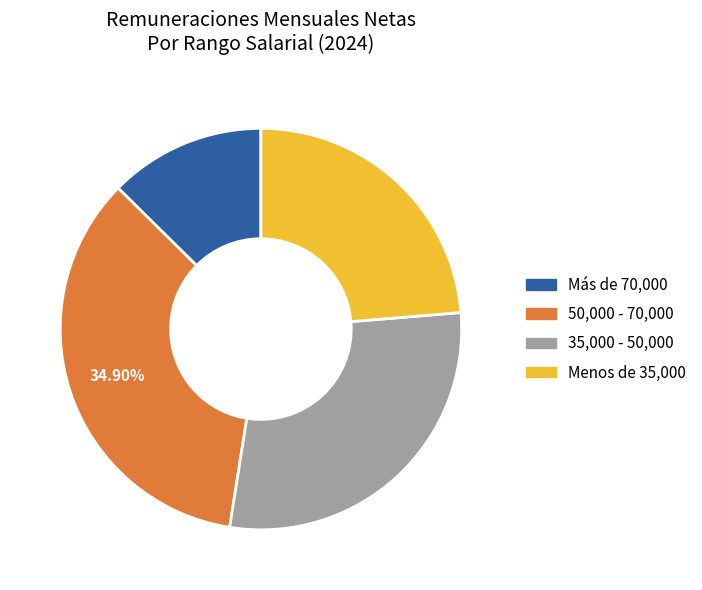

Is there a majority slice in this chart?

No